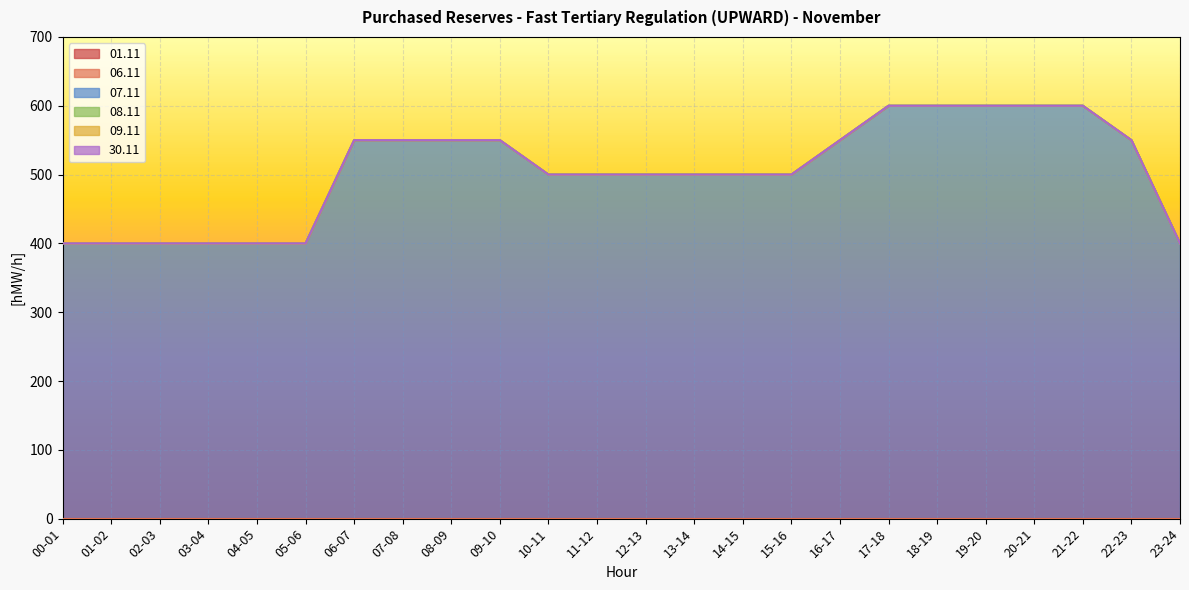

How many lines are shown in the chart?

6